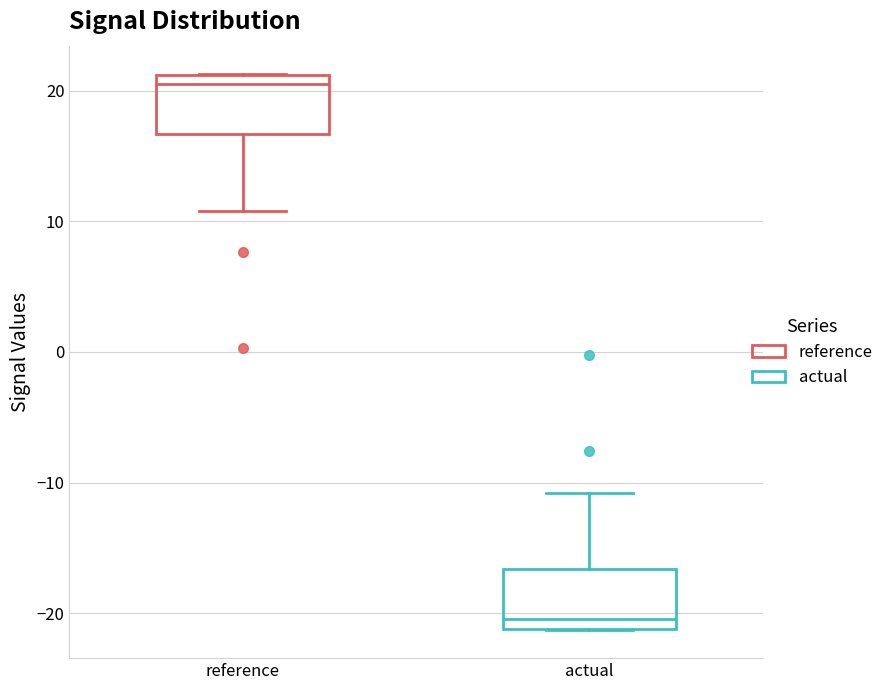

Reading left to right, transcribe this box plot: for each box, give where its median line is, the range the box spans, and where its two whiskers end, as read against the y-axis. The values are not printed on the chart, so give them approximately, as read against the axis.

reference: median 20, box 17 to 21, whiskers 11 to 21
actual: median -20, box -21 to -17, whiskers -21 to -11